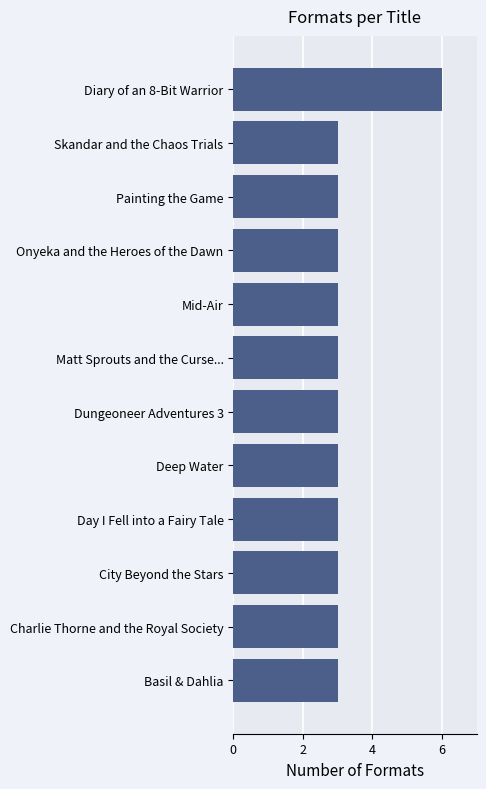

What is the ratio of the value at City Beyond the Stars to the value at Skandar and the Chaos Trials?

1.0